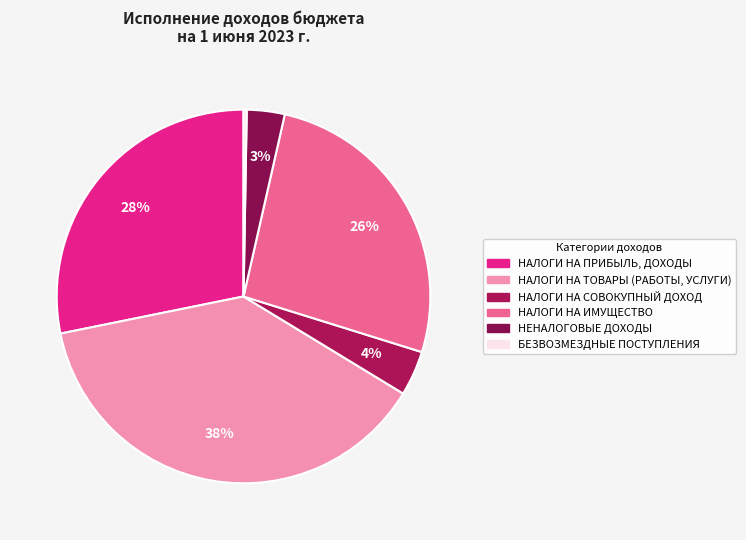

Is it true that НАЛОГИ НА ТОВАРЫ (РАБОТЫ, УСЛУГИ) is 53% of the pie?

False